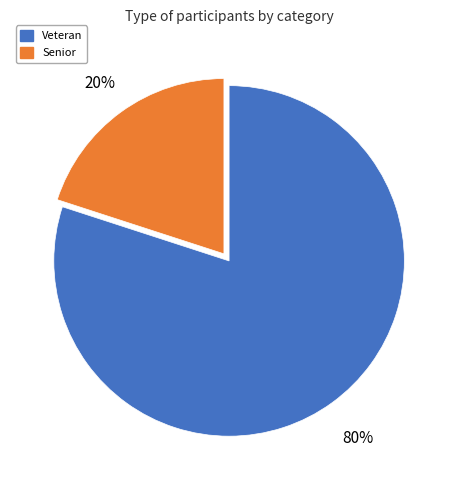

What is the ratio of the value at Veteran to the value at Senior?

4.0